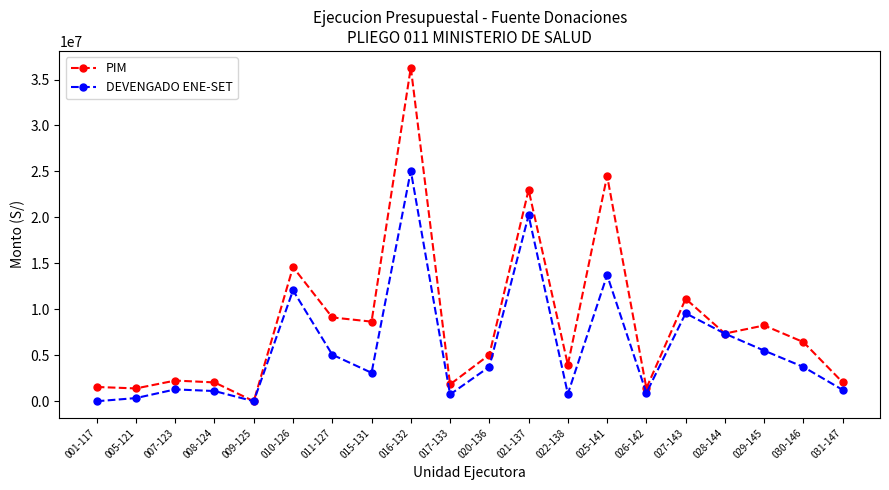

Which series has the largest total across all categories?

PIM